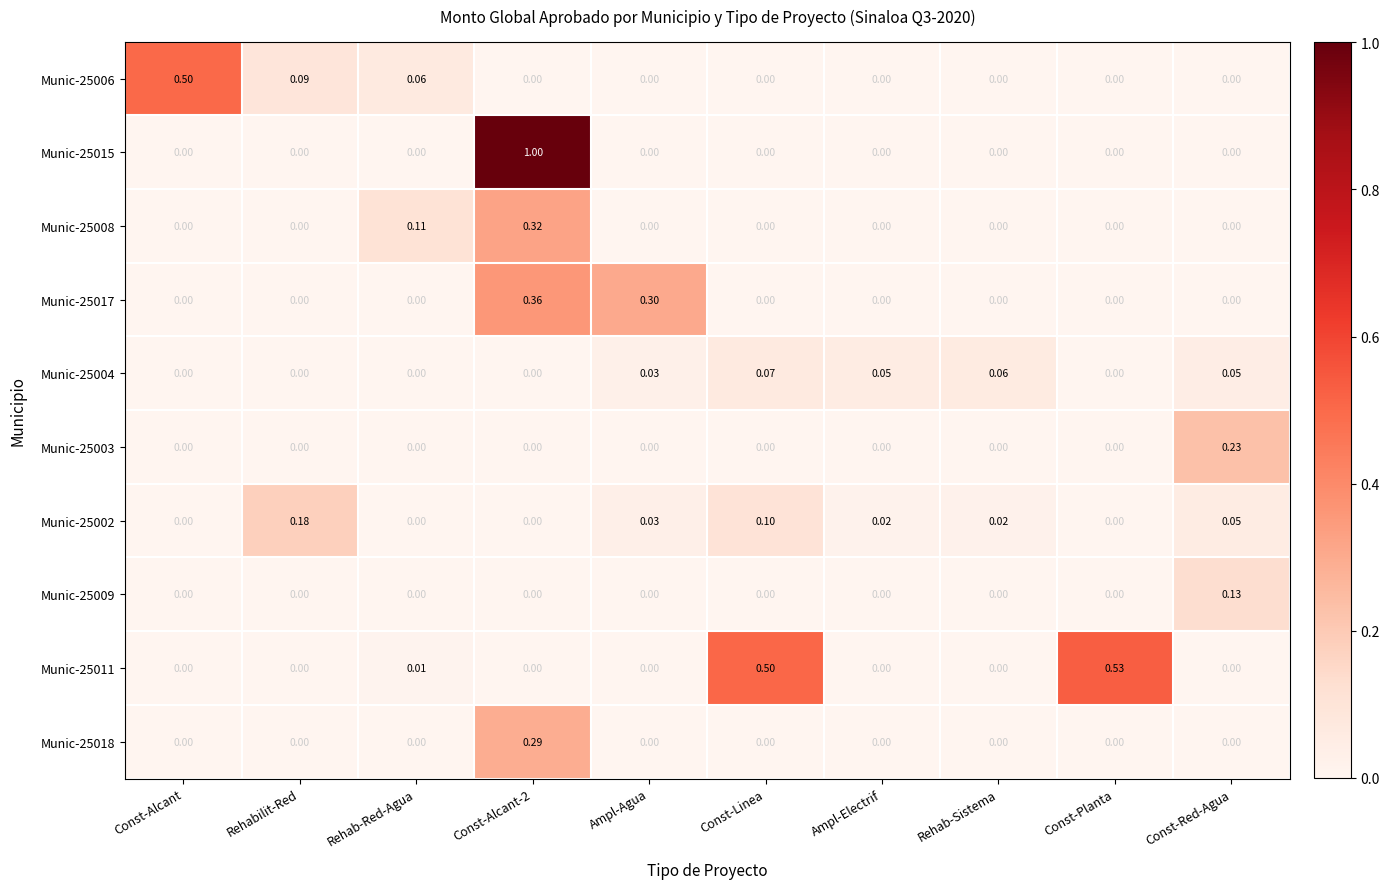

Which category has the highest value in the Munic-25006 series?

Const-Alcant